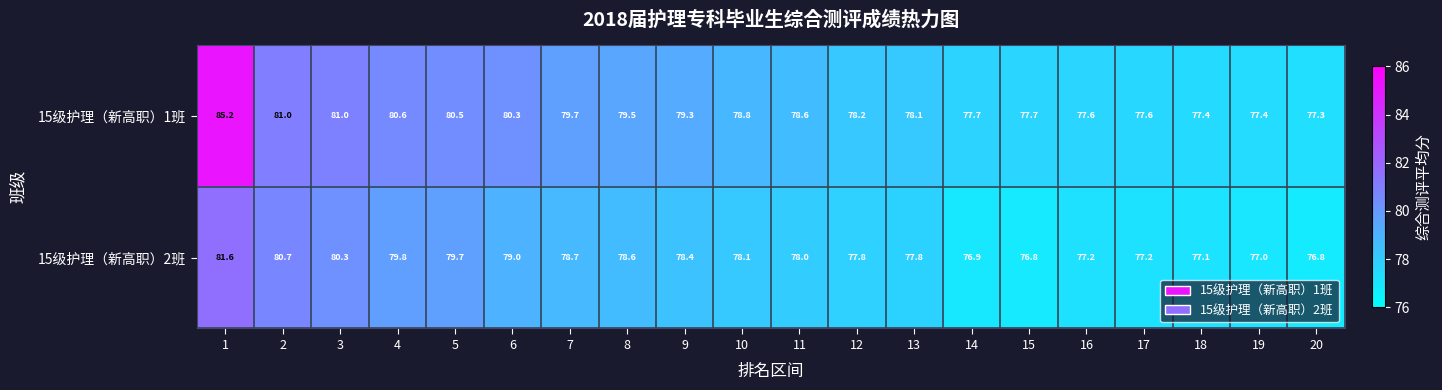

What is the difference between the highest and lowest values at 9?

0.9